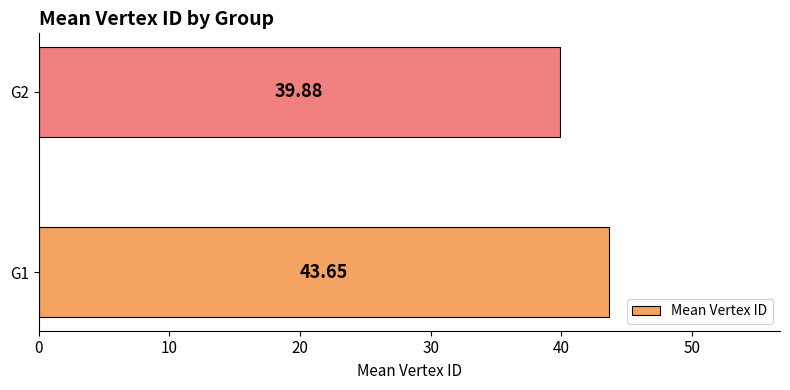

What is the average value?

41.8